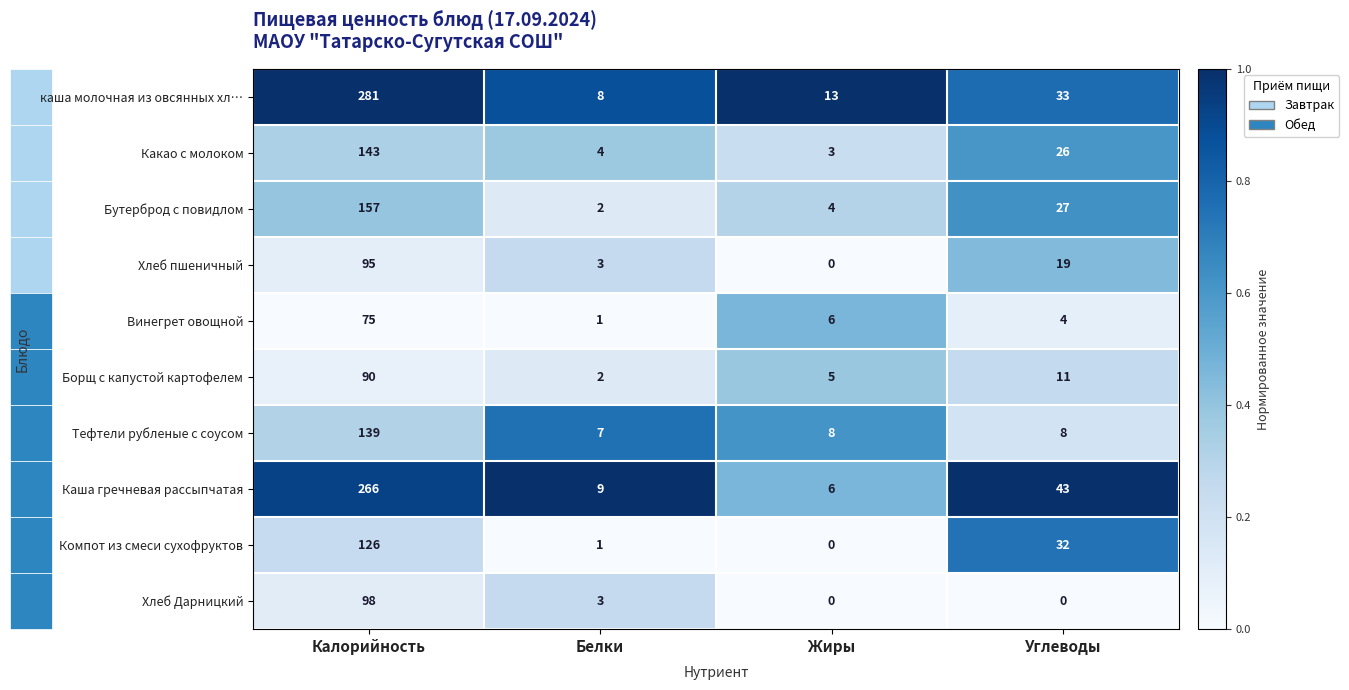

The value of Бутерброд с повидлом at Калорийность is 157. True or false?

True